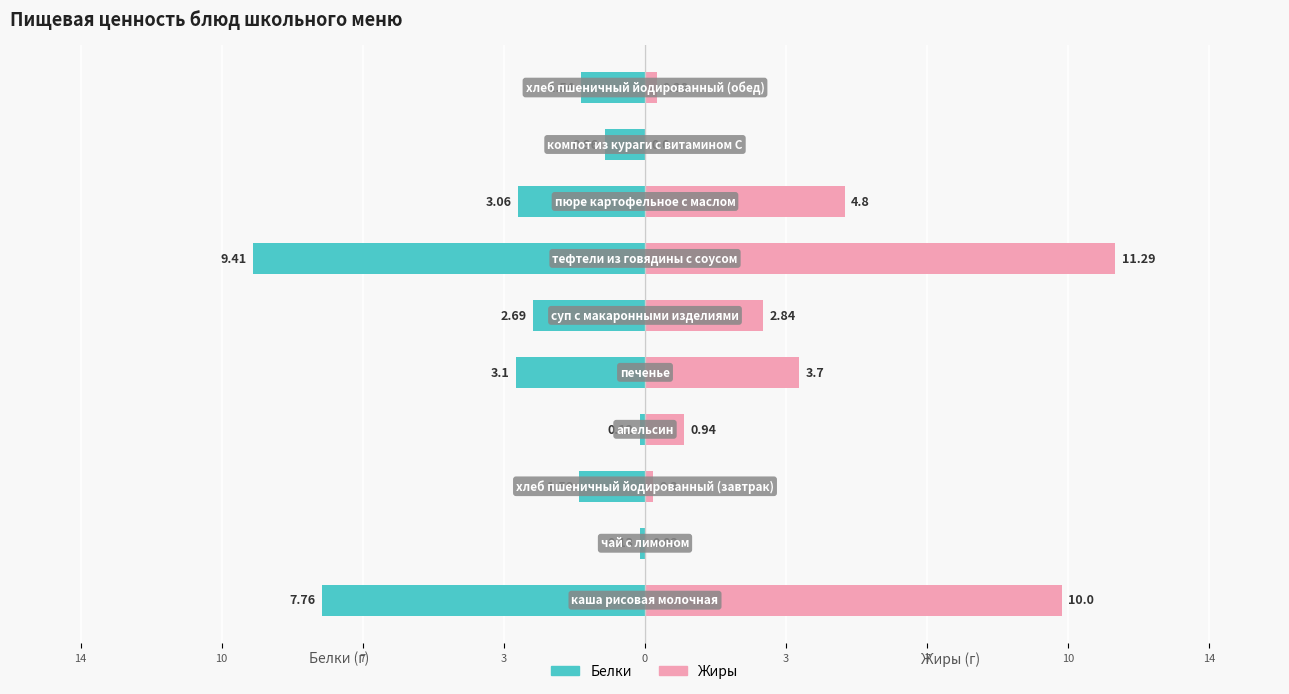

What are all the series names shown in the legend?

Белки, Жиры